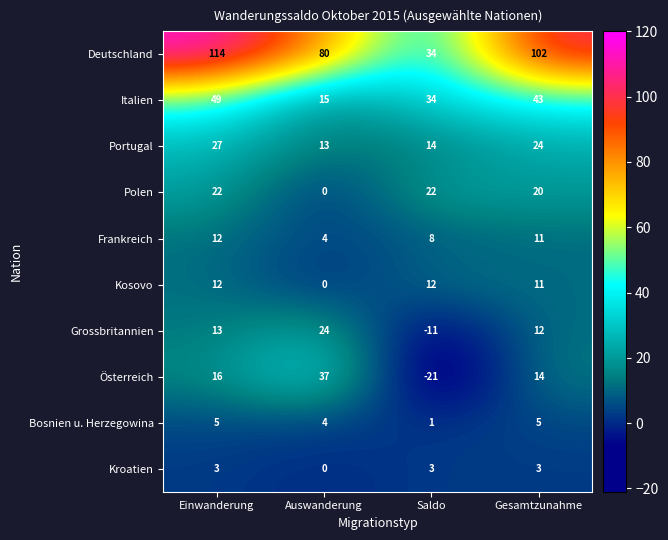

Which label corresponds to the smallest value in the chart?

Saldo